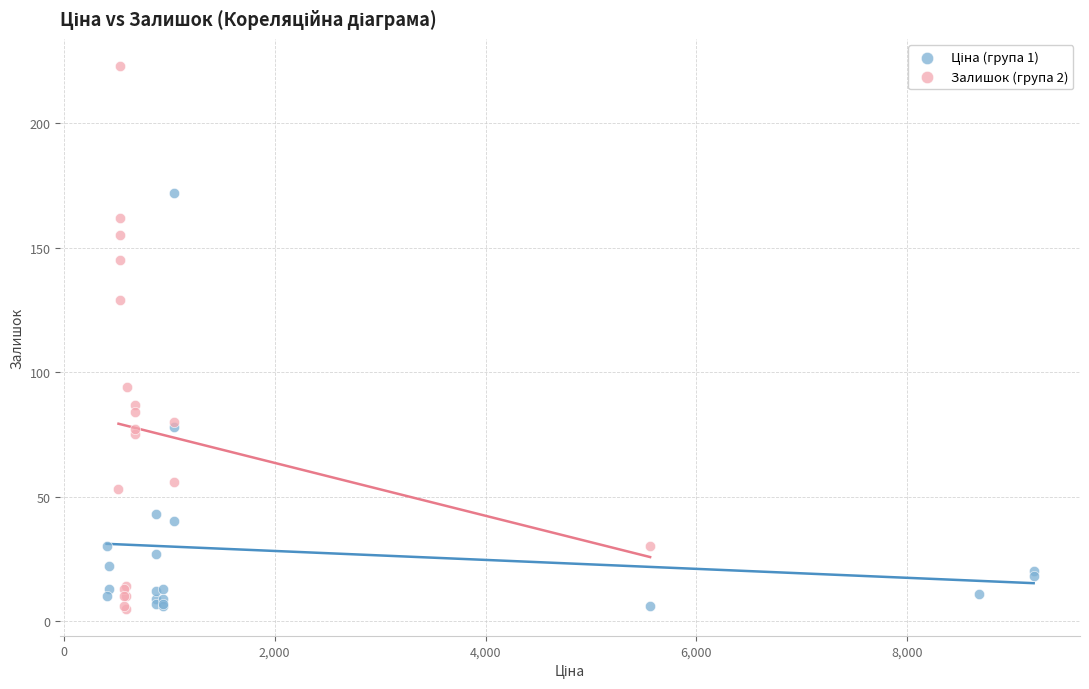

Which series reaches the maximum Y coordinate?

Залишок (група 2)